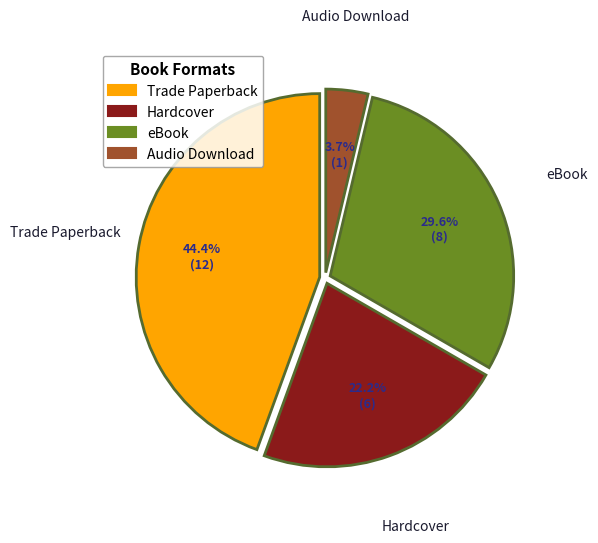

What percentage is NOT represented by Audio Download?

96.3%